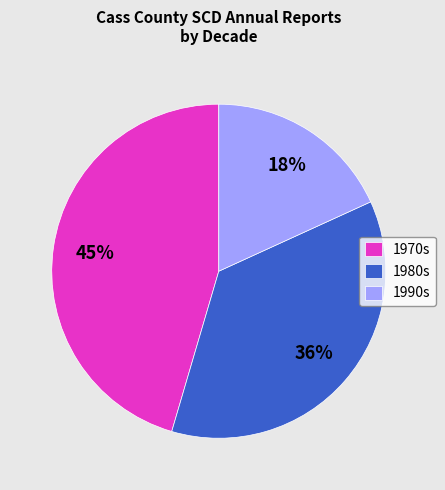

Which slice is the largest?

1970s